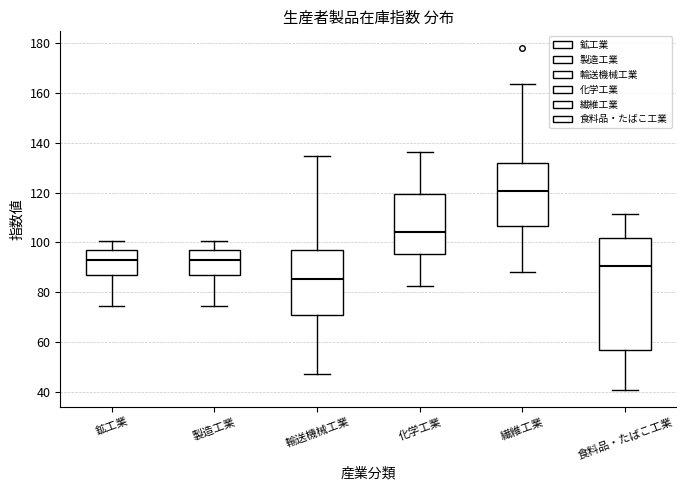

Which box's median line is the highest?

繊維工業